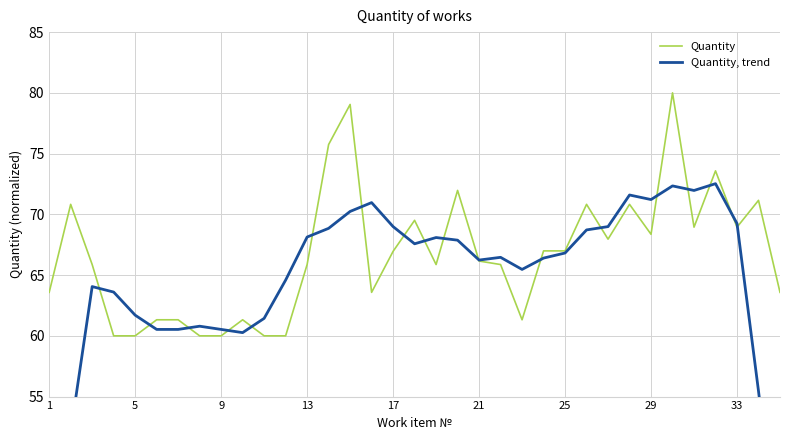

The value of Quantity at 9 is 60.0. True or false?

True